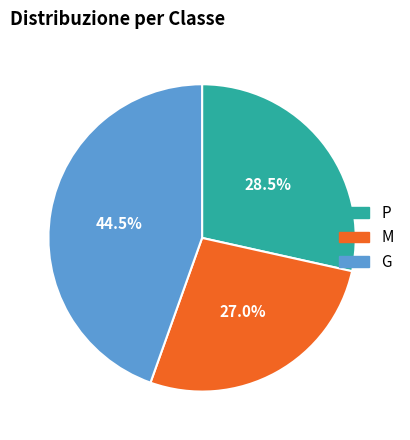

Combined, what portion of the pie is G and M?

71.5%